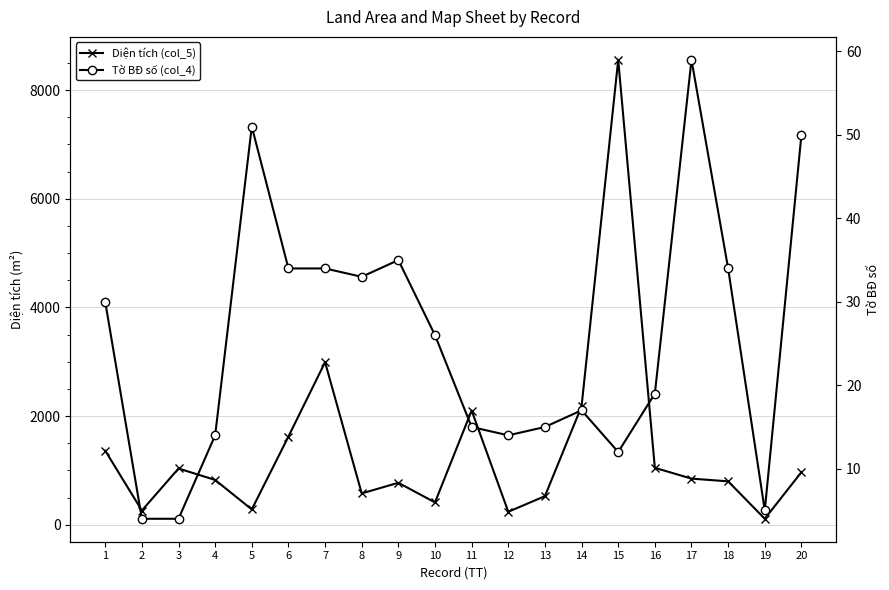

The value of Tờ BĐ số (col_4) at 2 is 4.0. True or false?

True